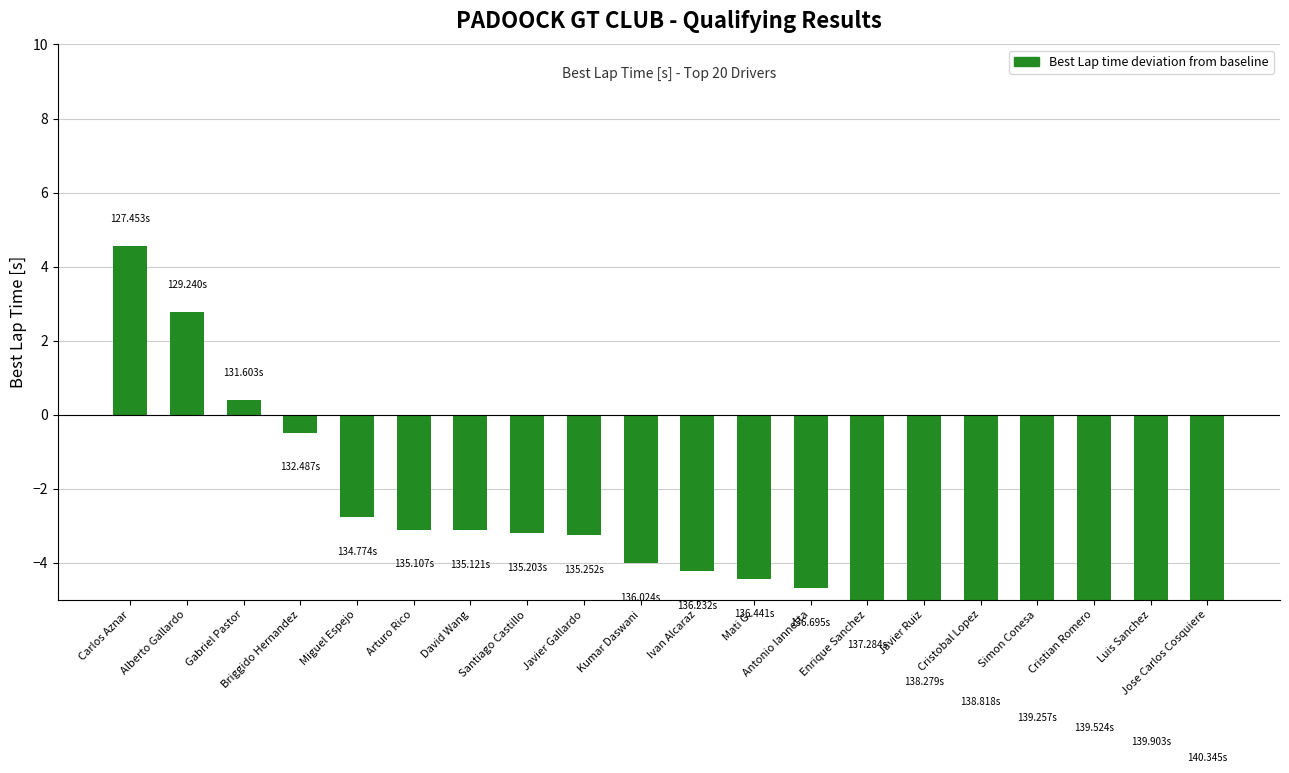

How many values are above zero?

3